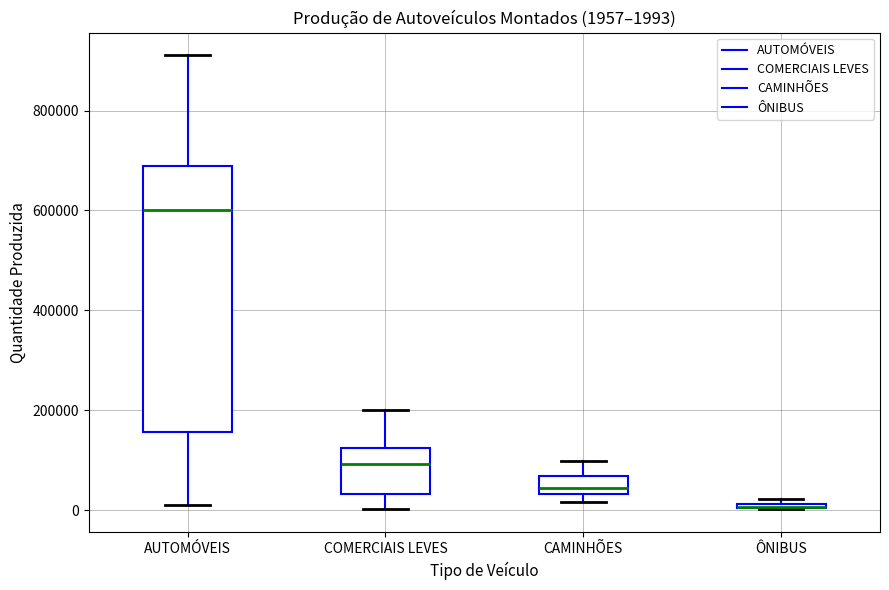

Which box is the tallest, from its lower edge to its upper edge?

AUTOMÓVEIS